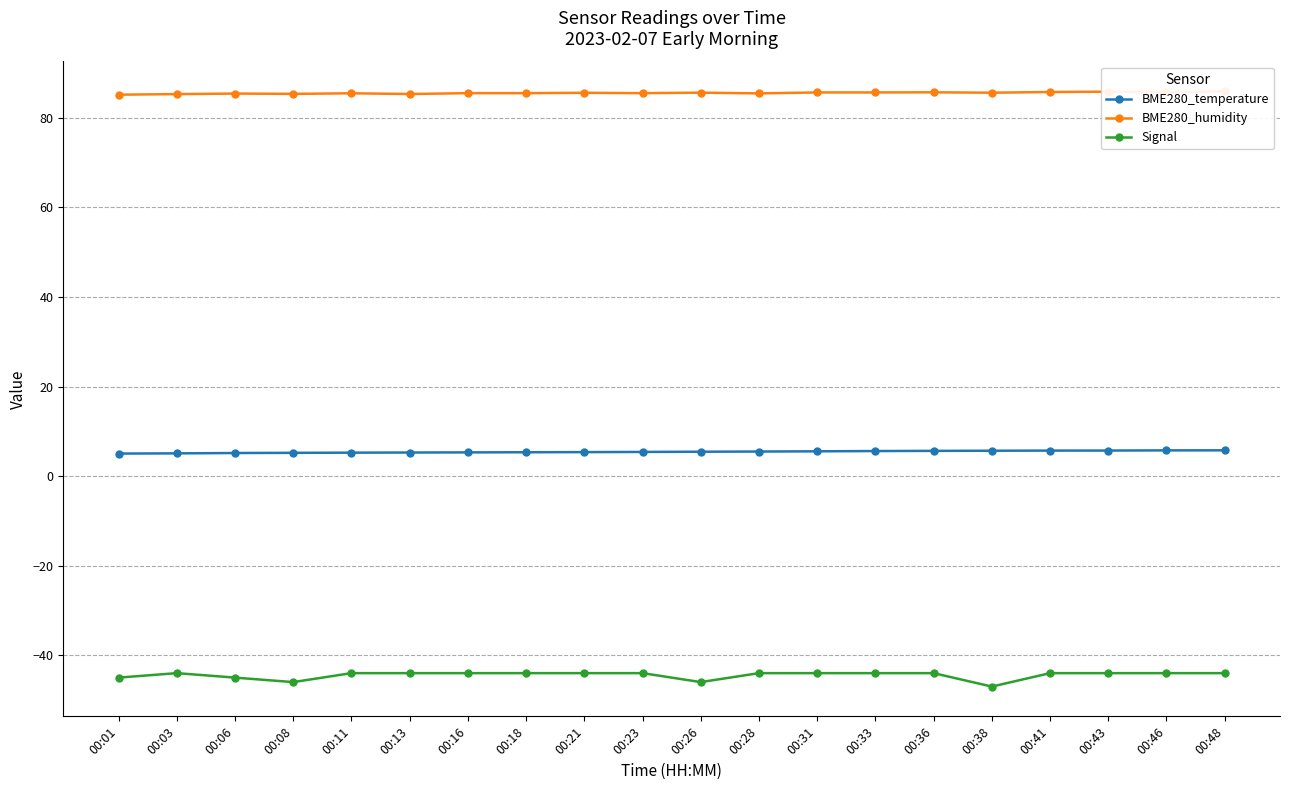

True or false: Signal has more than 0 points higher than both neighbors.

True